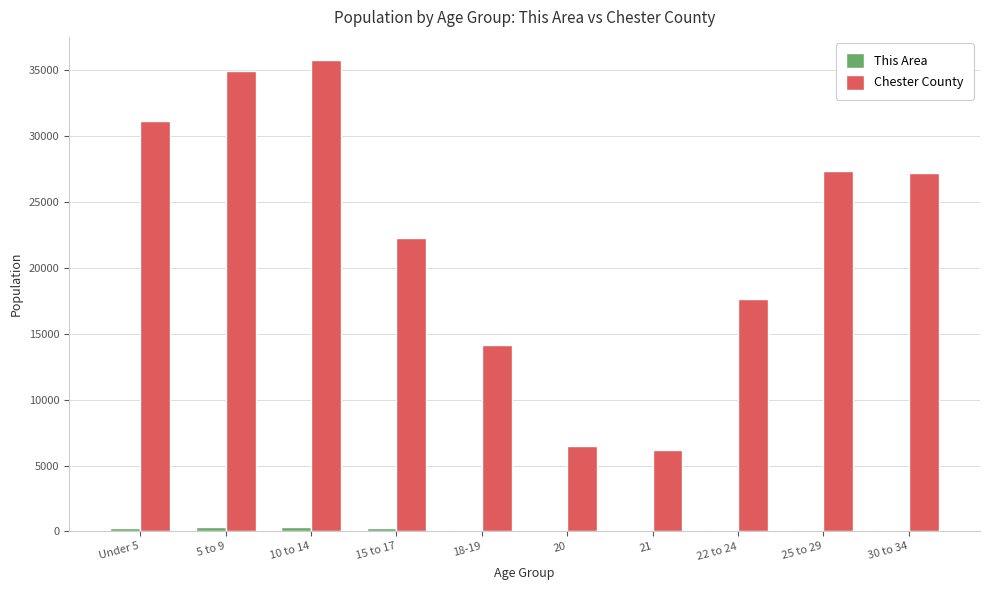

Between 22 to 24 and 30 to 34, which series saw the biggest shift?

Chester County